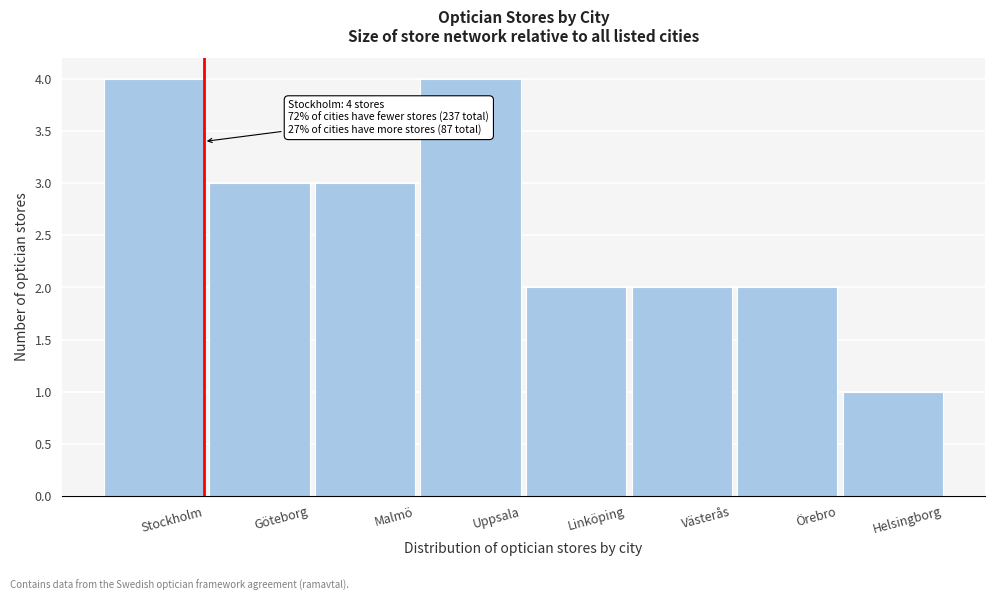

Reading left to right, extract all data points from this chart.

4	3	3	4	2	2	2	1